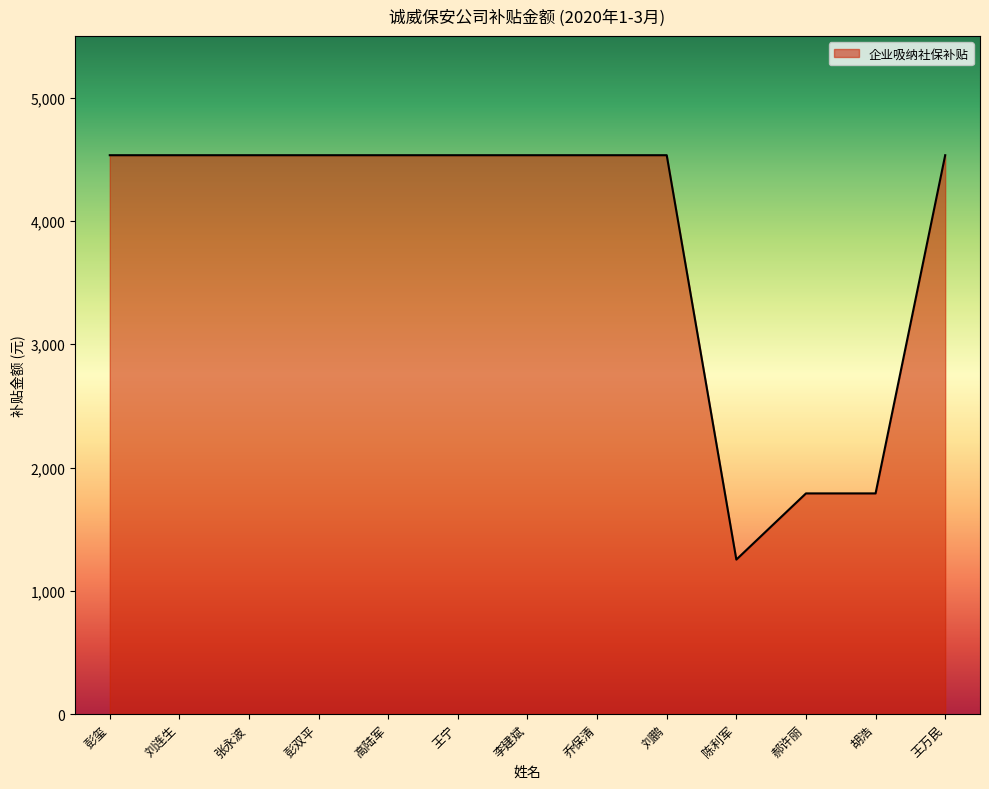

The value at 郝许丽 is 1790.0. True or false?

True